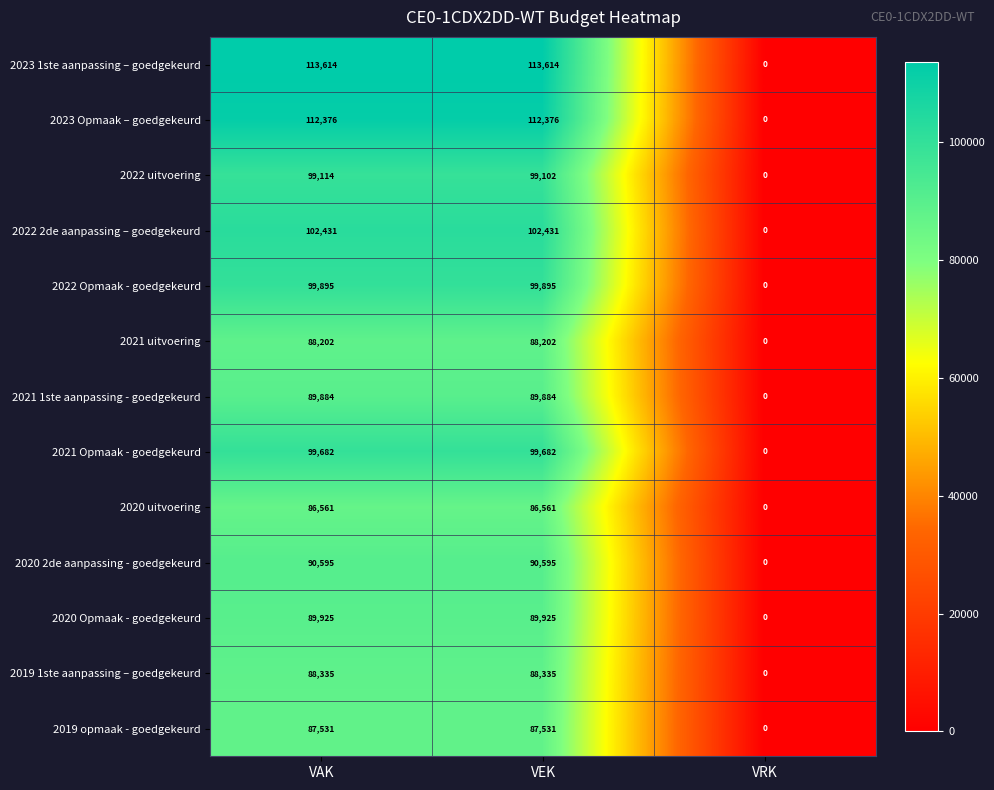

What is the sum of all 2019 opmaak - goedgekeurd values?

175062